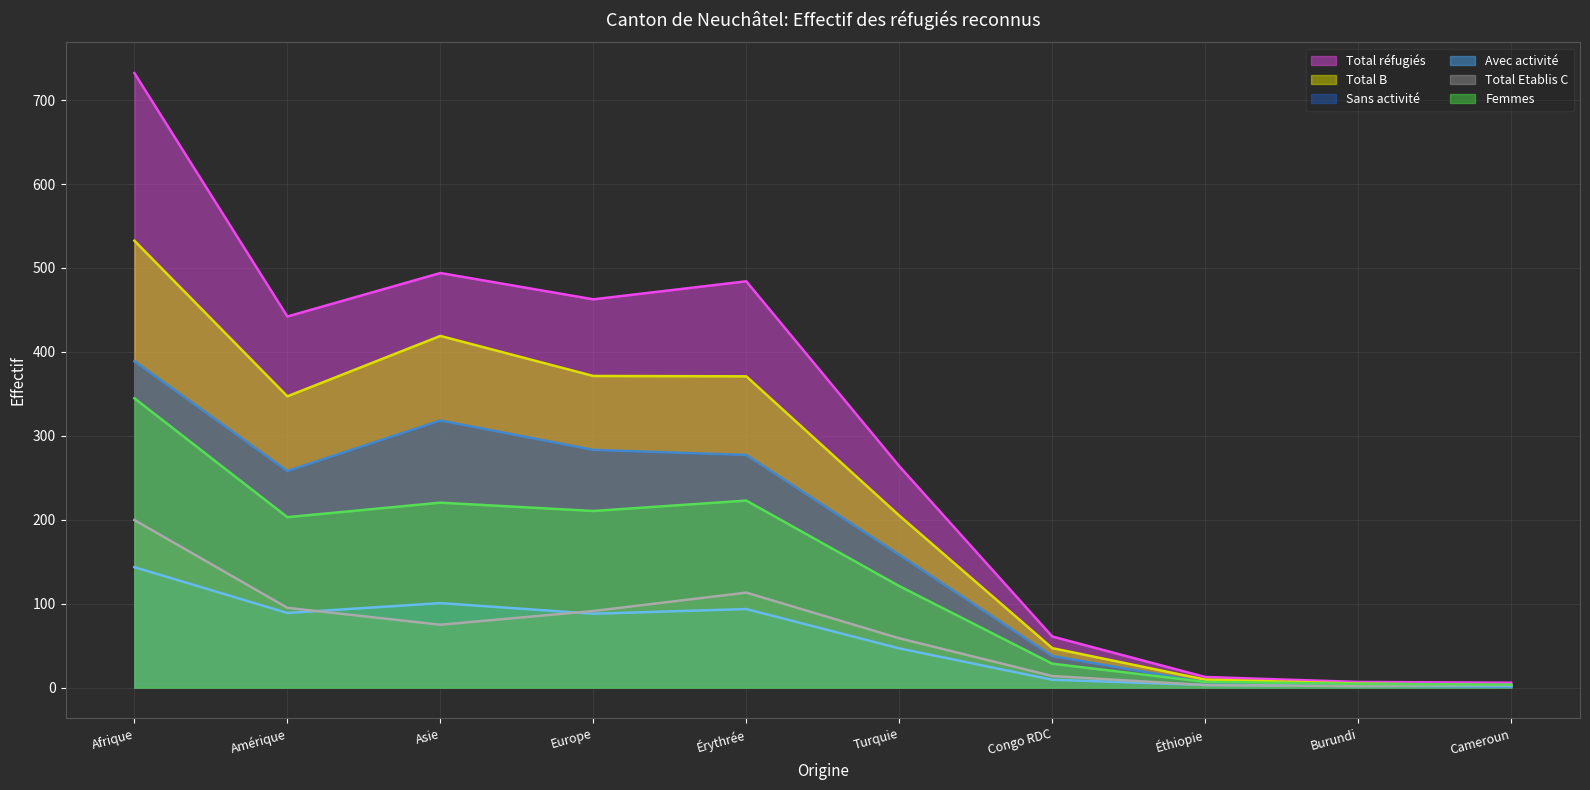

The Sans activité series shows 163 at Cameroun. True or false?

False